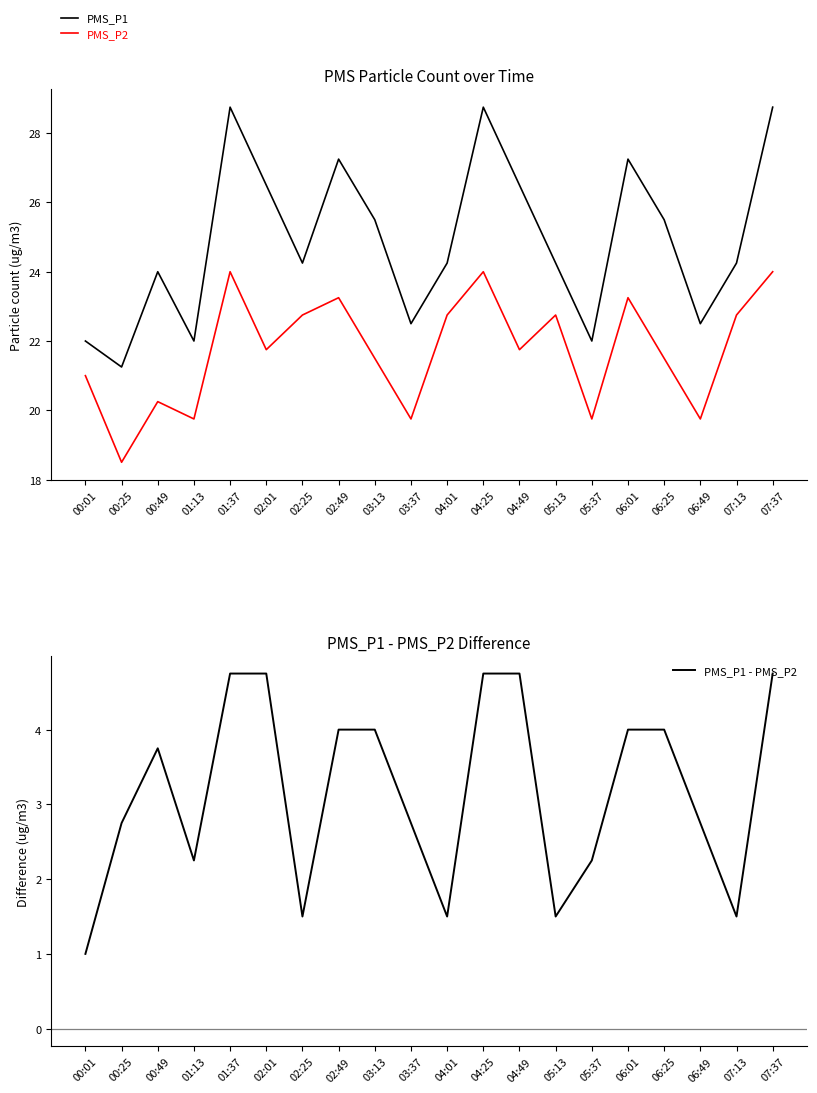

How many data points does each series have?

20